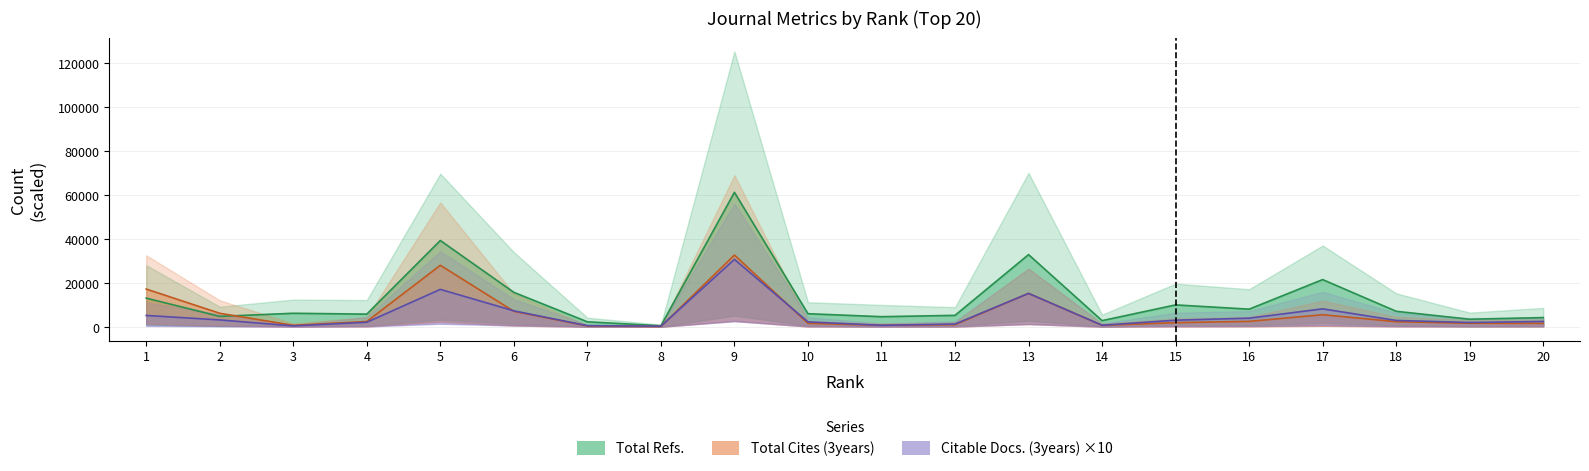

Which series changed the most between 9 and 11?

Total Refs.